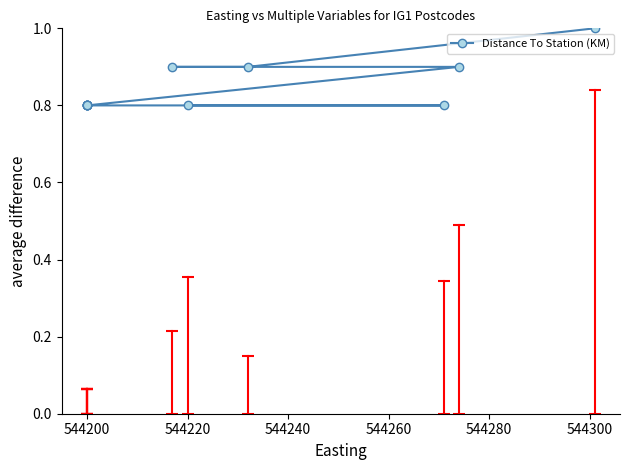

The chart shows a value of 0.8 at 544200. True or false?

True